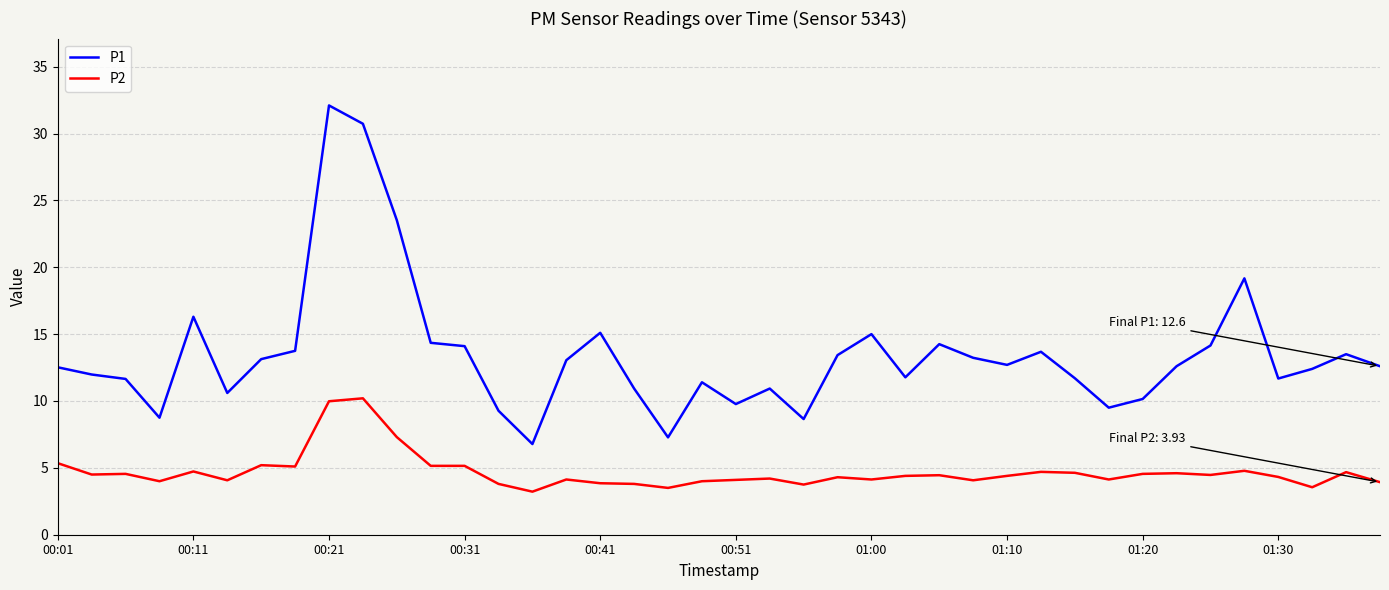

At how many categories does at least one series exceed 25?

2